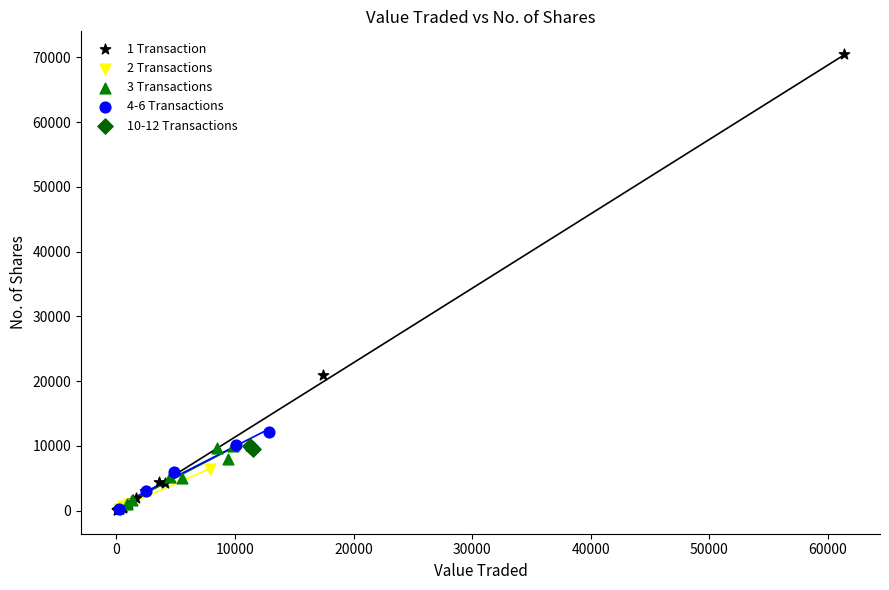

Which series reaches the maximum Y coordinate?

1 Transaction